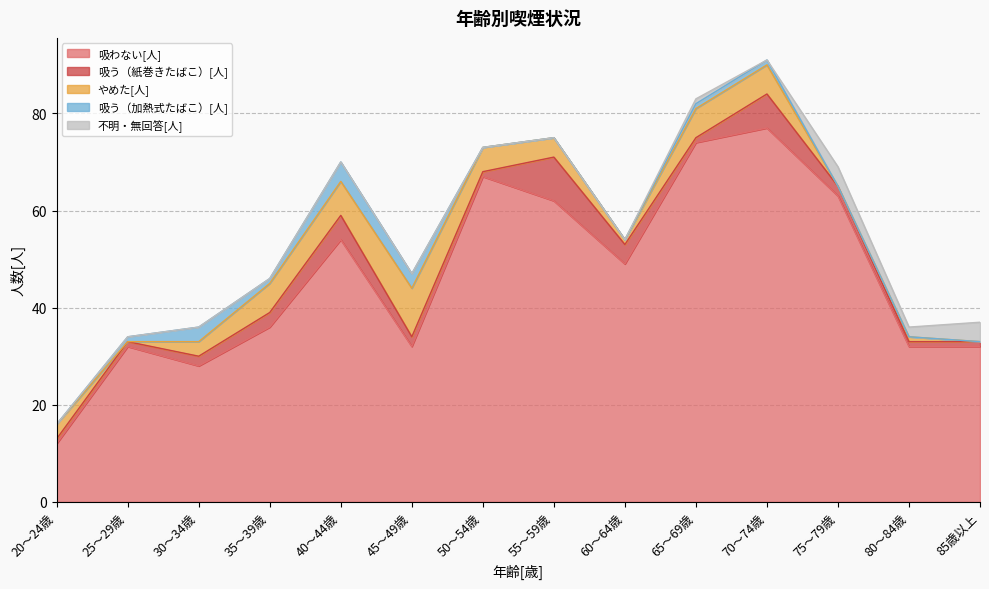

Rank the categories by 吸う（紙巻きたばこ）[人] value from highest to lowest.

55～59歳, 70～74歳, 40～44歳, 60～64歳, 35～39歳, 30～34歳, 45～49歳, 75～79歳, 20～24歳, 25～29歳, 50～54歳, 65～69歳, 80～84歳, 85歳以上